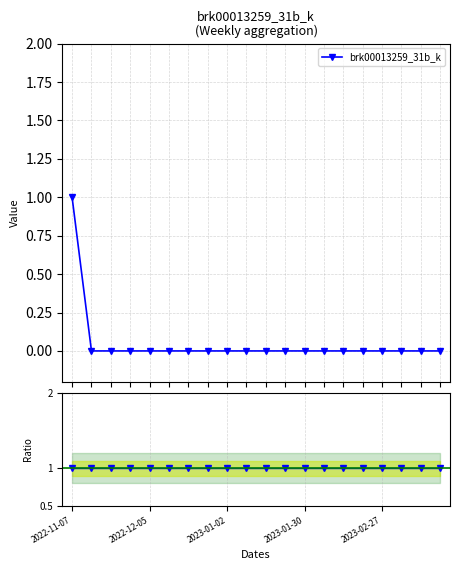

Where is brk00013259_31b_k nearest to the value 0?

2022-12-05